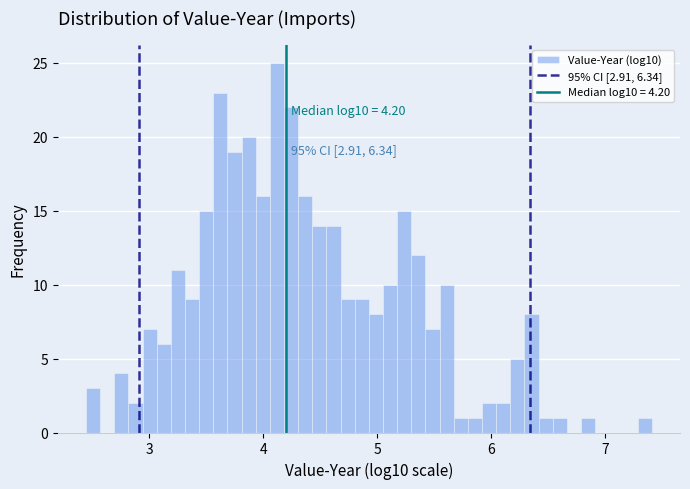

Around what value on the x-axis is the tallest bar? Give the approximate position of its centre, as read against the axis.

4.1